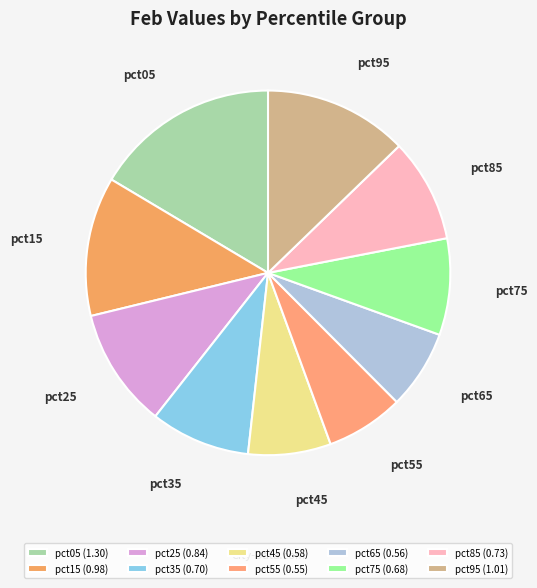

Do pct65 and pct15 together represent more than half of the pie?

No